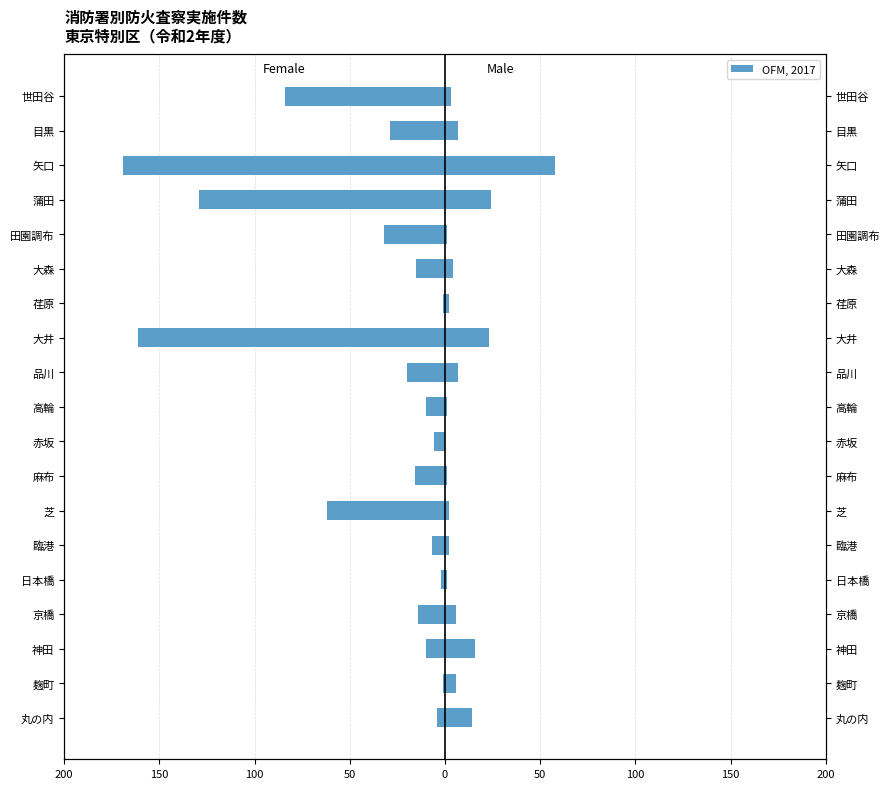

What is the spread (max minus min) of values at 150?

7